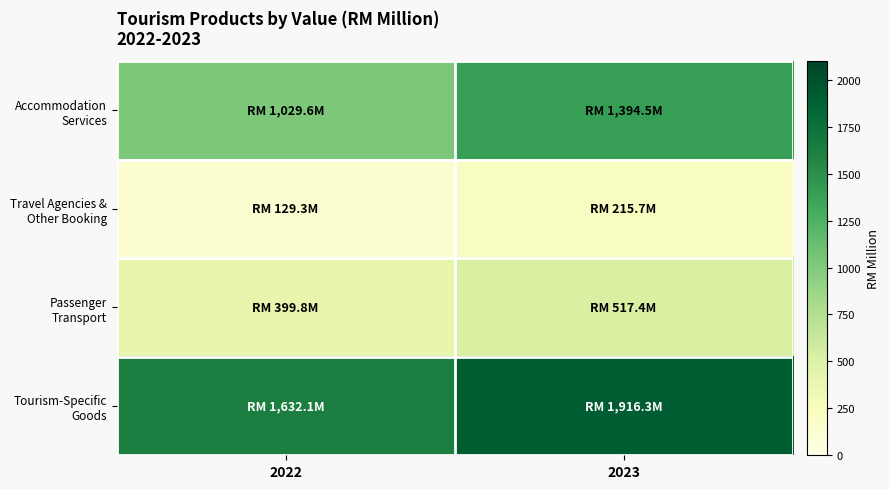

Rank the series by their maximum value, from highest to lowest.

Tourism-Specific Goods, Accommodation Services, Passenger Transport, Travel Agencies & Other Booking